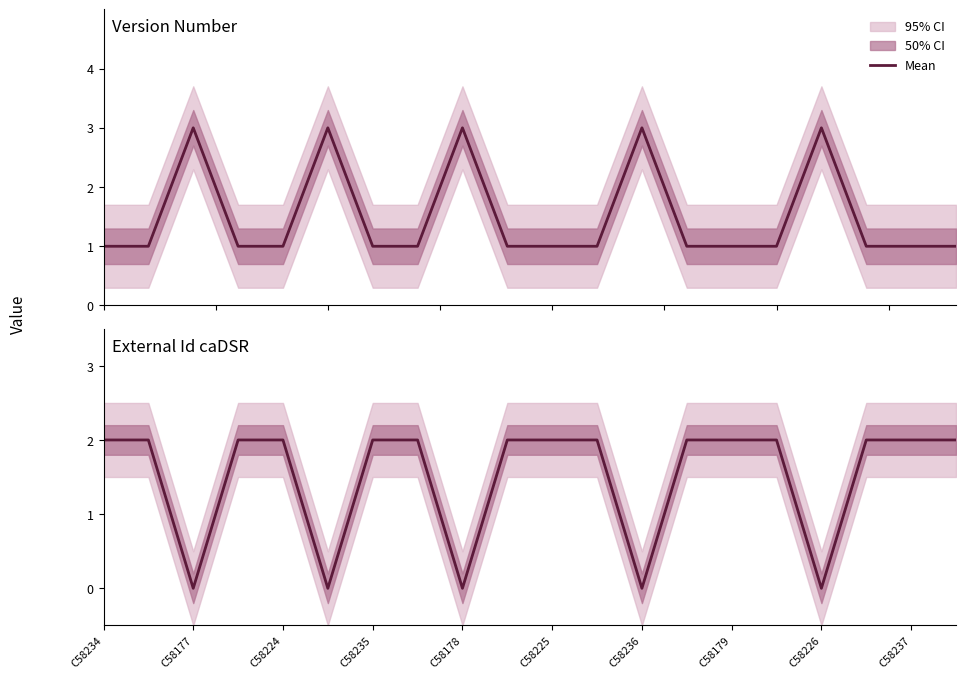

Read the Version Number value at 11.

1.0